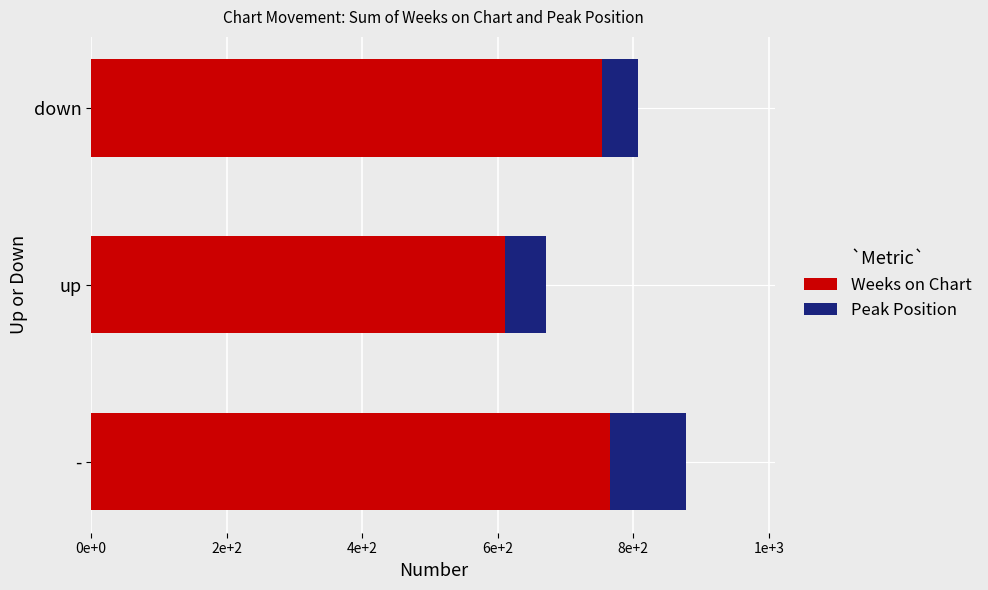

What are all the series names shown in the legend?

Weeks on Chart, Peak Position